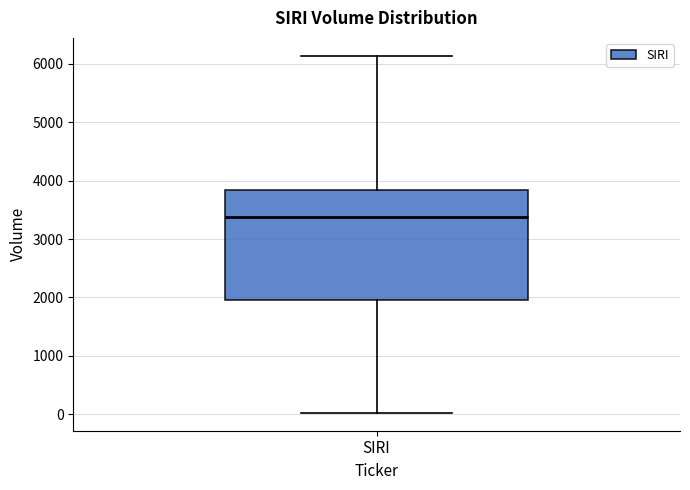

Where does the upper whisker of the box for SIRI end on the y-axis? The values are not printed on the chart, so give them approximately, as read against the axis.

6100